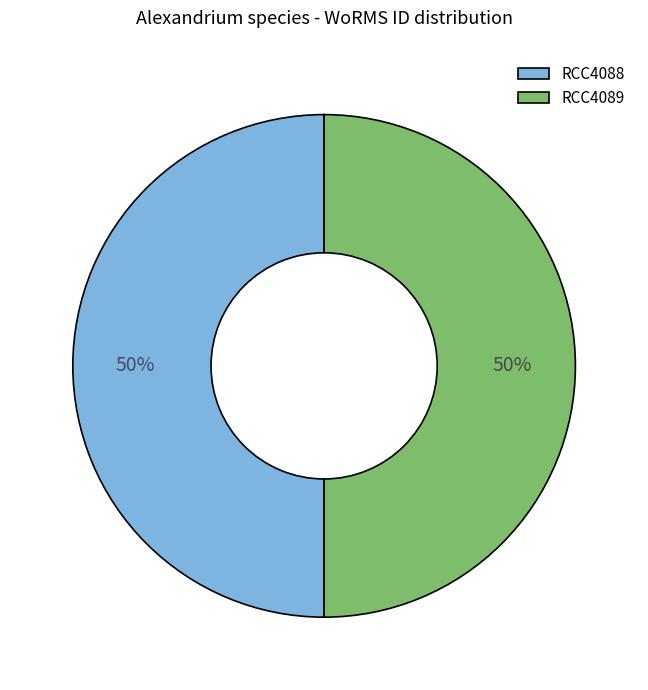

What is the ratio of the value at RCC4089 to the value at RCC4088?

1.0